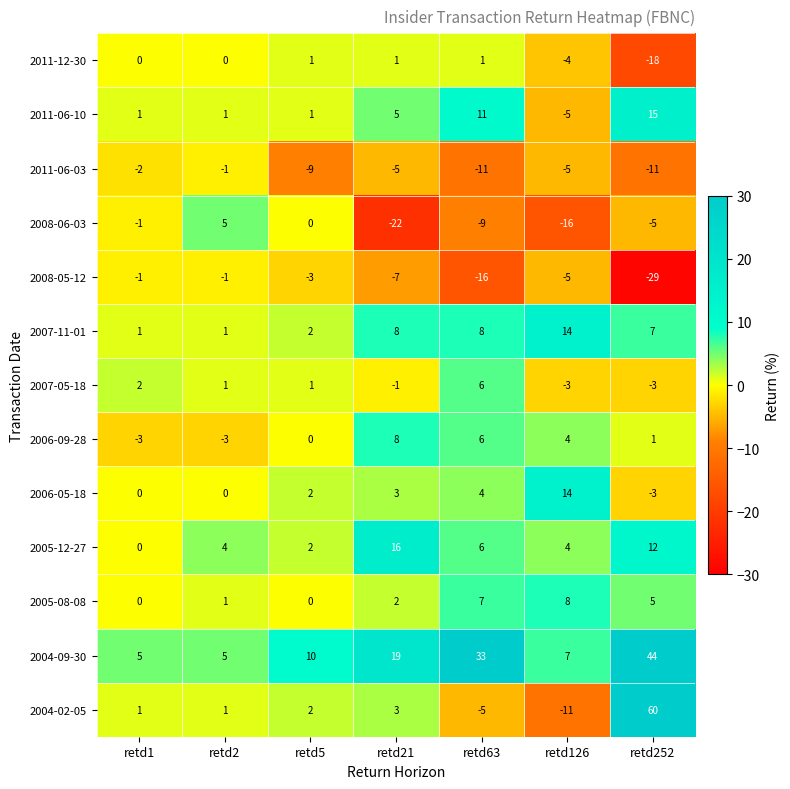

What is the difference between the highest and lowest values at retd63?

49